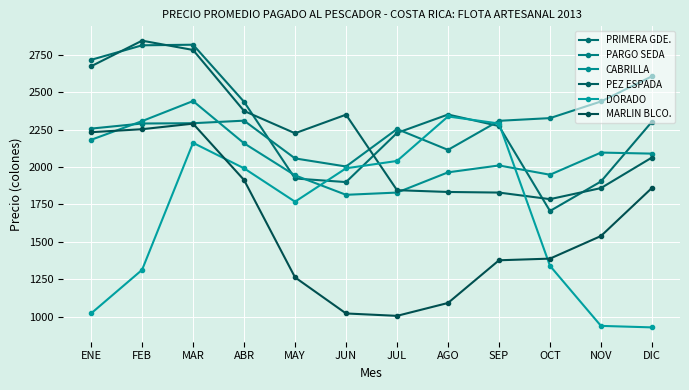

Which series has the largest total across all categories?

PRIMERA GDE.